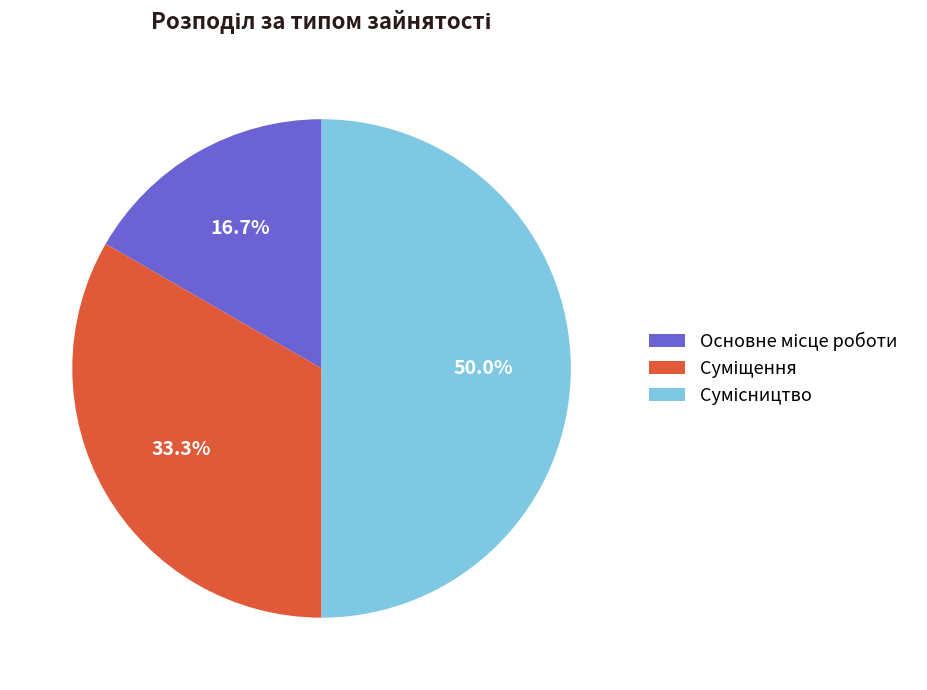

What is the change in value from Основне місце роботи to Суміщення?

+1